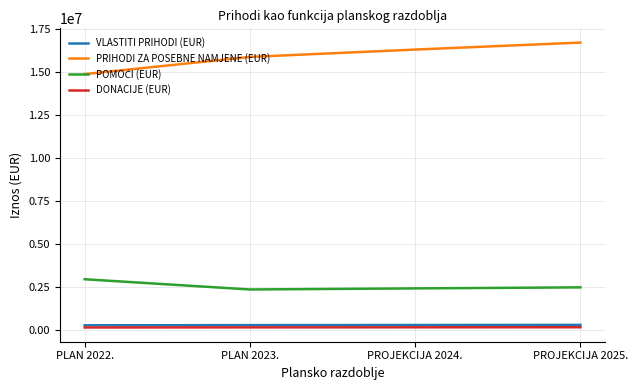

True or false: DONACIJE (EUR) and PRIHODI ZA POSEBNE NAMJENE (EUR) cross at least once.

False